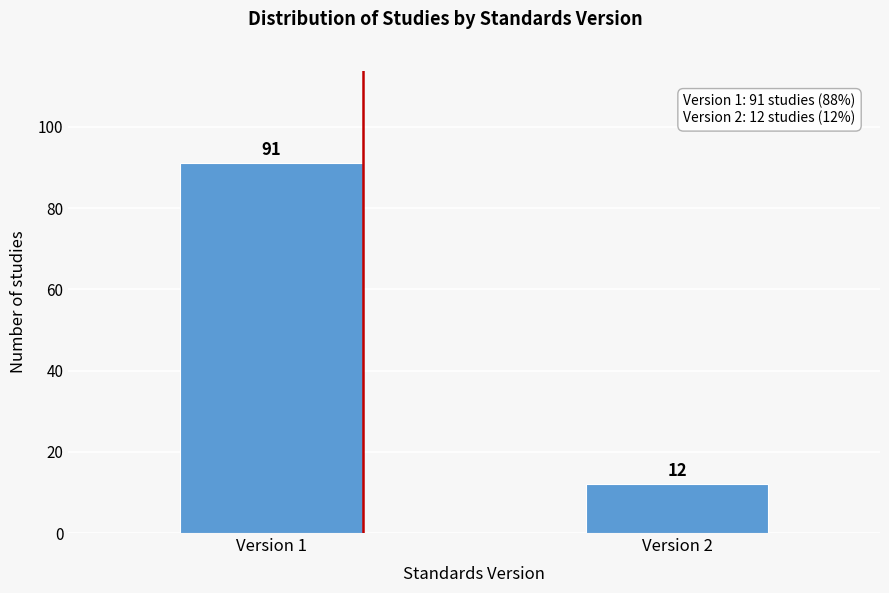

Reading left to right, list all the values displayed in this chart.

91	12